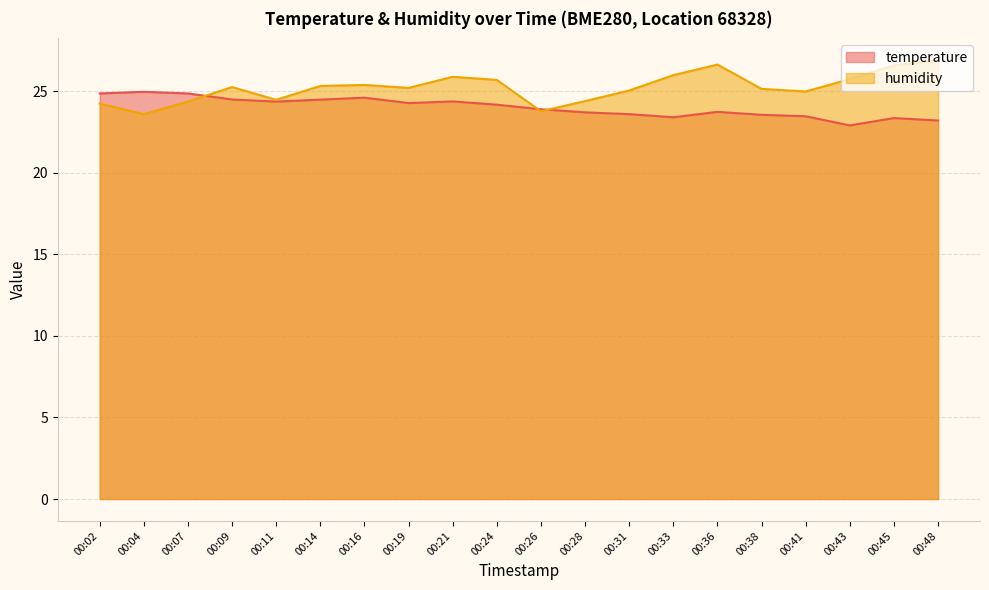

Where do humidity and temperature first cross each other?

00:07 and 00:09